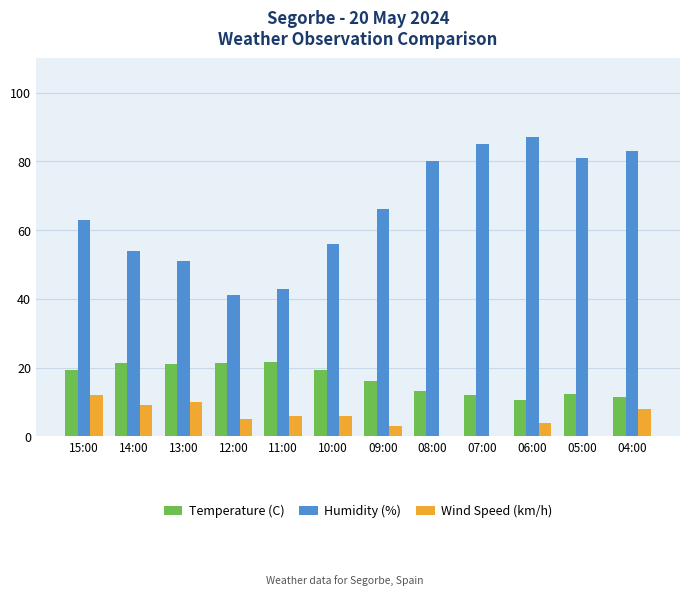

Which series has the largest total across all categories?

Humidity (%)